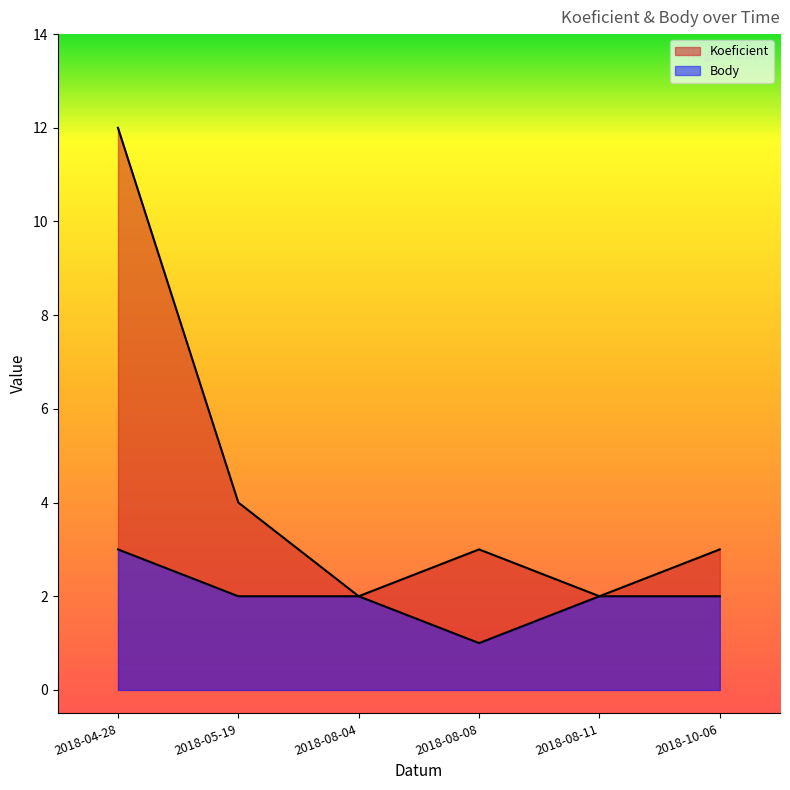

True or false: Koeficient and Body cross at least once.

False